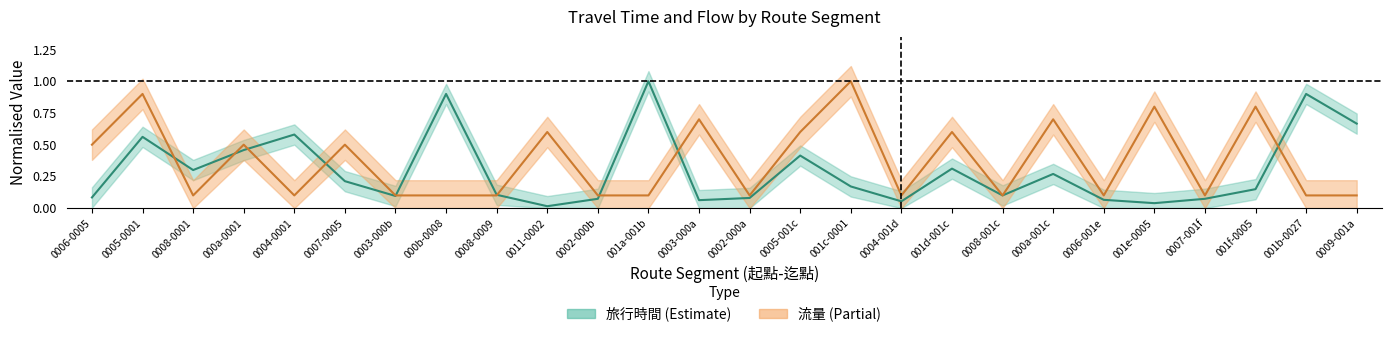

Rank the series by their average value, from lowest to highest.

旅行時間, 流量